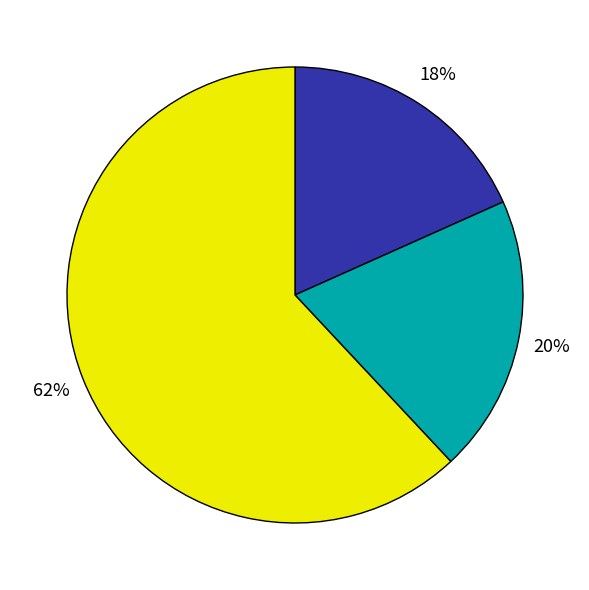

Does any single category account for the majority?

Yes